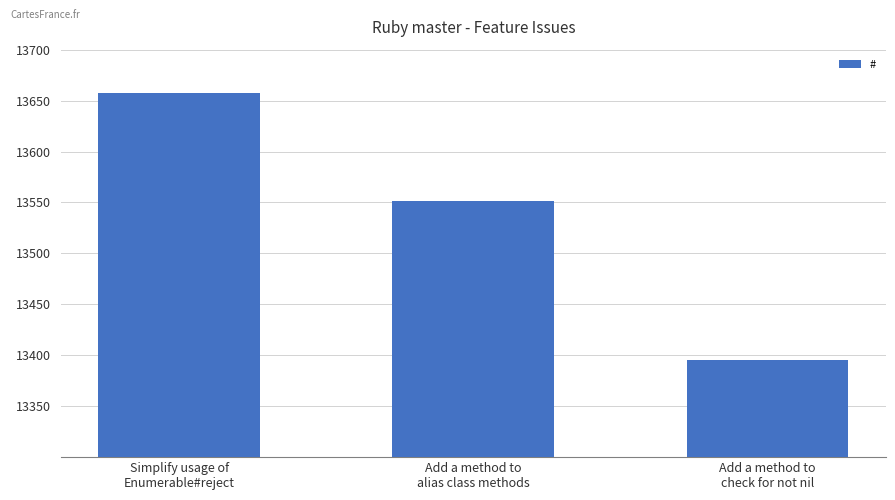

List the labels in order of value, smallest first.

Add a method to
check for not nil, Add a method to
alias class methods, Simplify usage of
Enumerable#reject